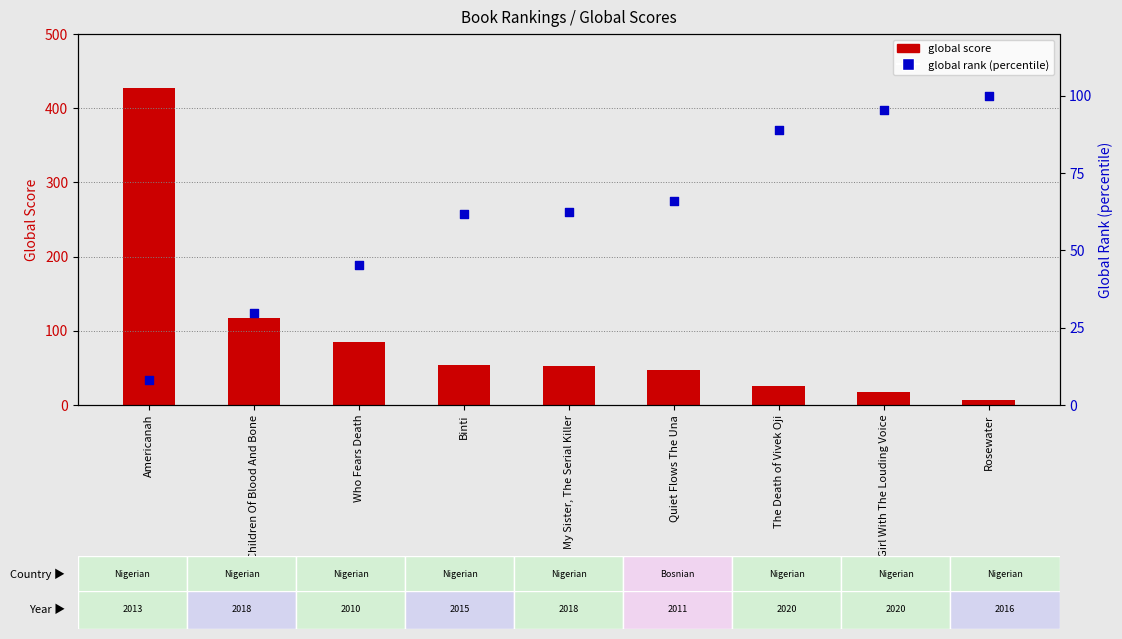

Is the value of global rank (percentile) at My Sister, The Serial Killer greater than the value of global score at My Sister, The Serial Killer?

Yes